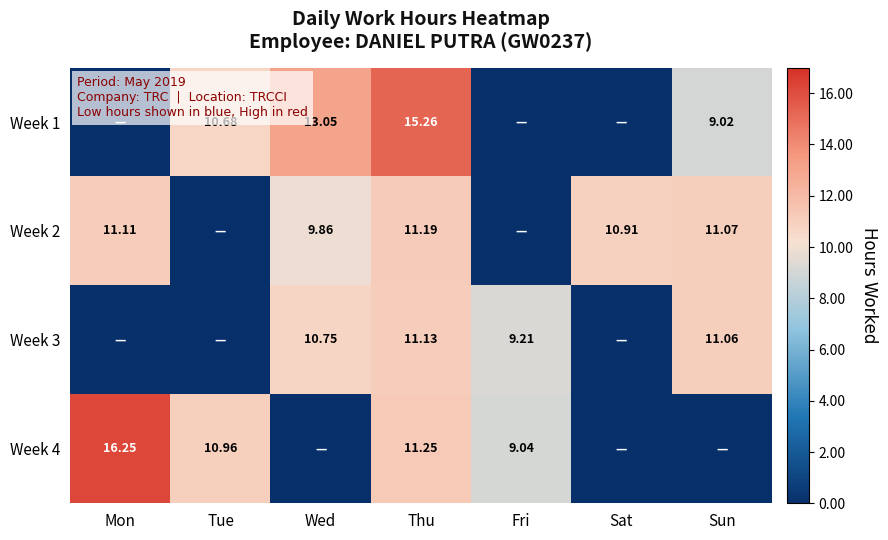

Rank the series by their maximum value, from highest to lowest.

Week 4, Week 1, Week 2, Week 3